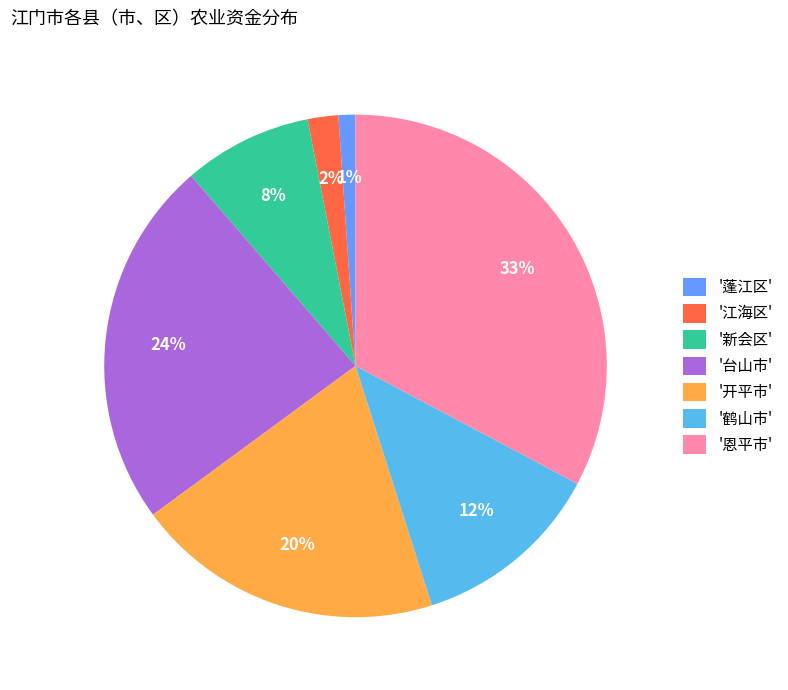

Which category has the smallest portion of the pie?

'蓬江区'